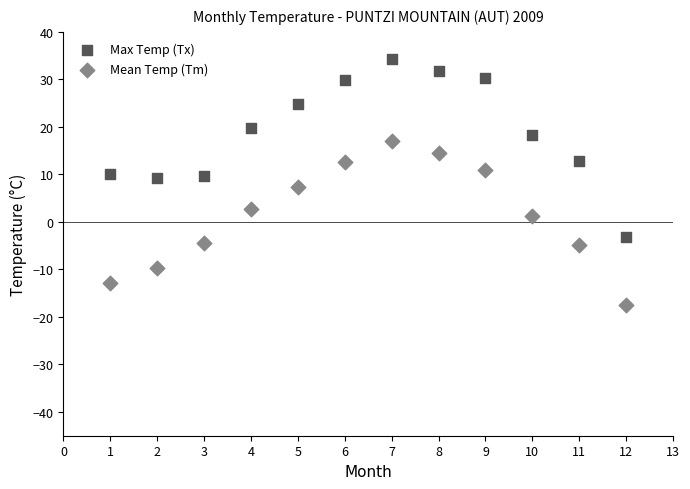

What is the X range (max minus min) for the scatter plot?

11.0